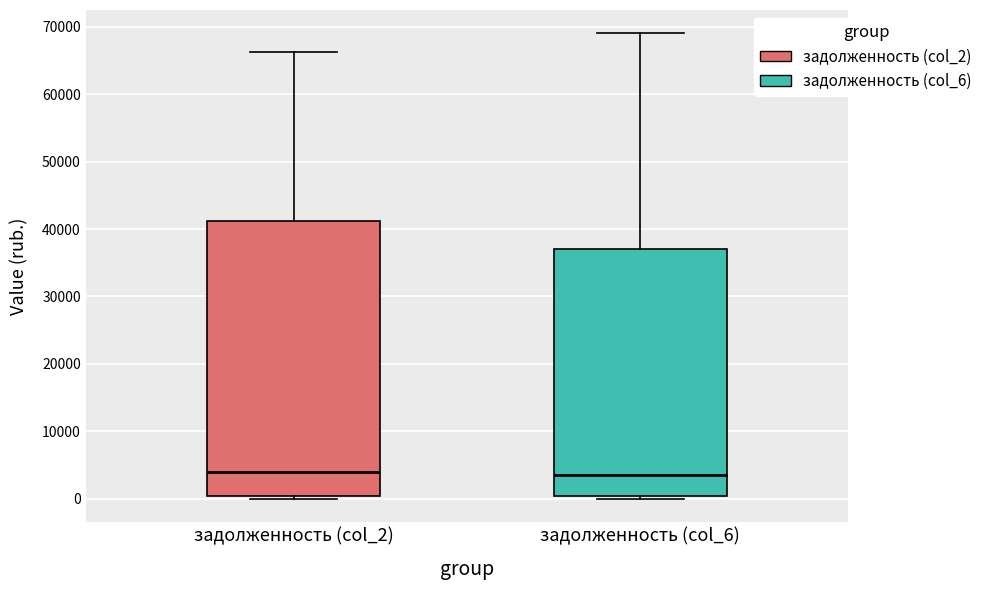

Which box is the tallest, from its lower edge to its upper edge?

задолженность (col_2)